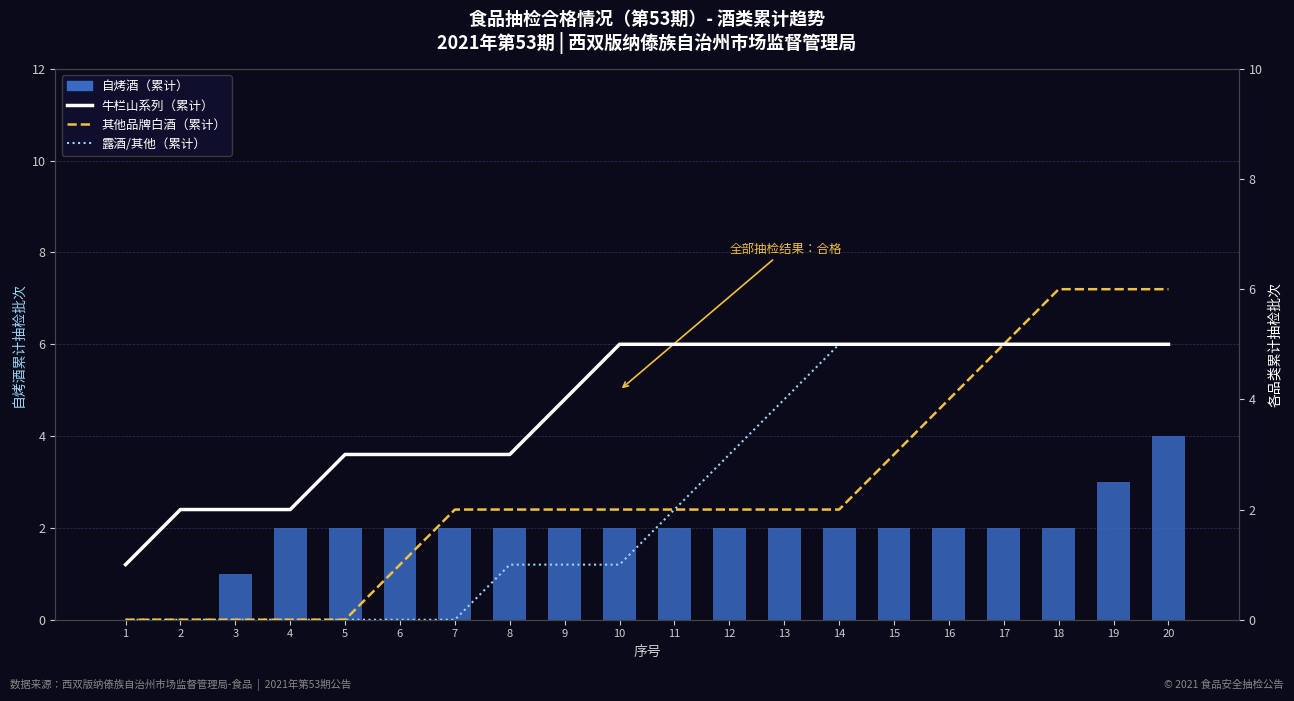

Is it true that 其他品牌白酒（累计） equals 6 at 19?

True